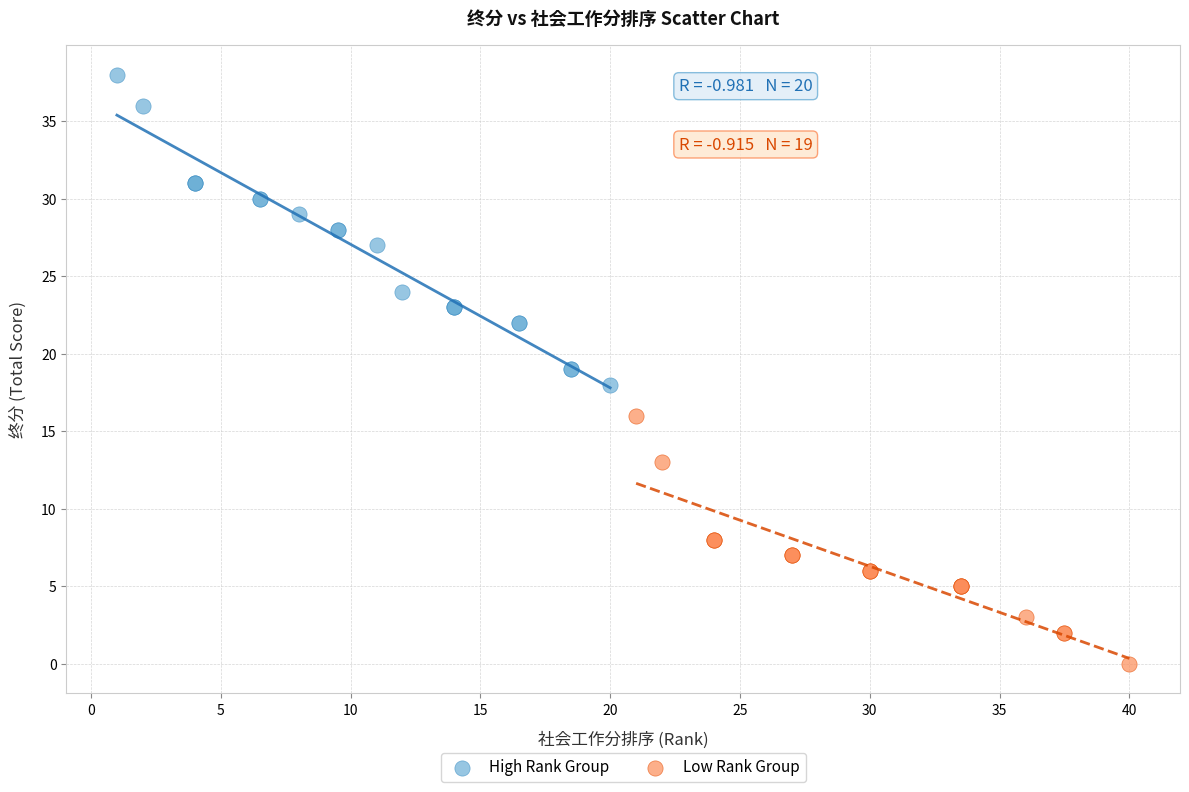

Which series reaches the minimum Y coordinate?

Low Rank Group